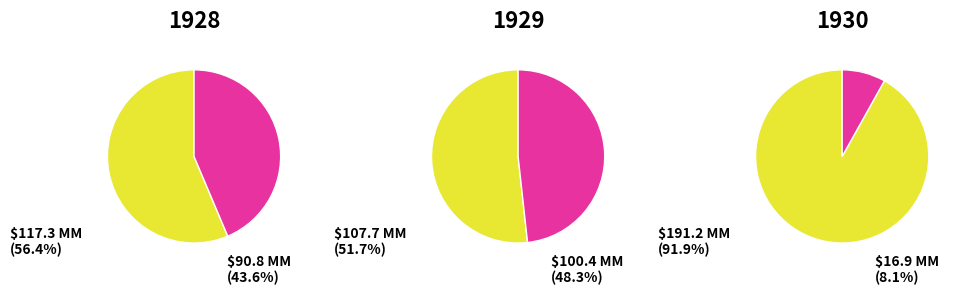

What percentage is the Letter to Martha Berry Schools from Oklahoma City DAR slice, to the nearest percent?

8%